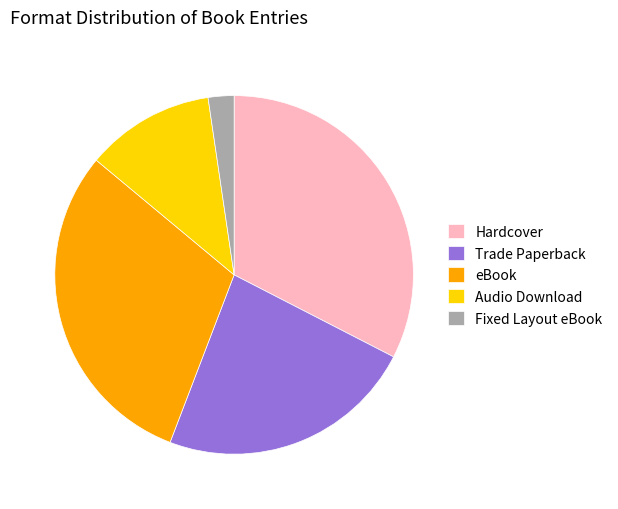

Which category has the biggest portion of the pie?

Hardcover